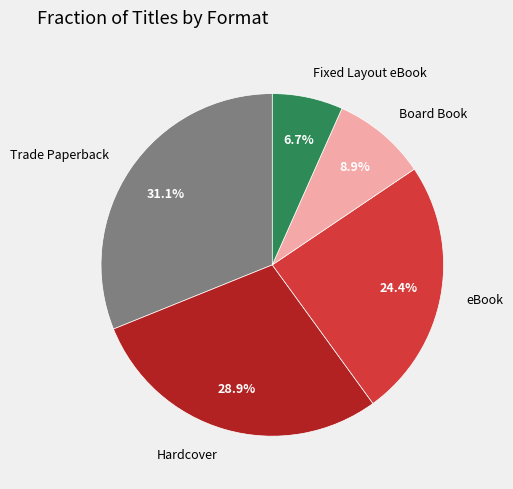

How many segments does this pie chart have?

5